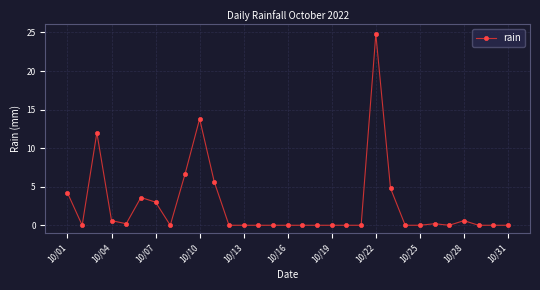

What is the value of the 3rd point from the left?

12.0